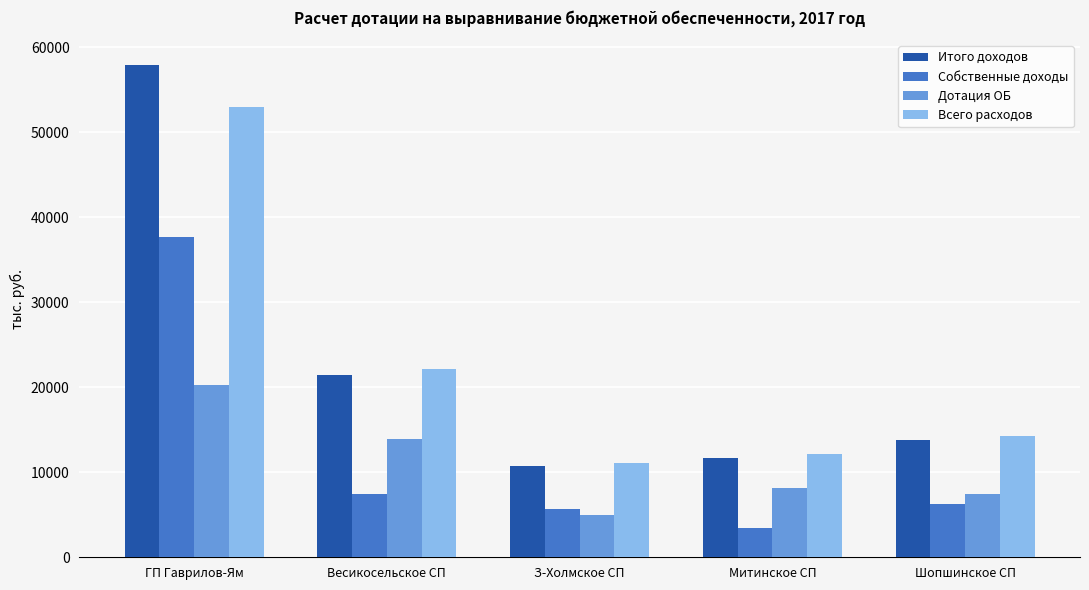

Is it true that Всего расходов equals 38937 at Весикосельское СП?

False